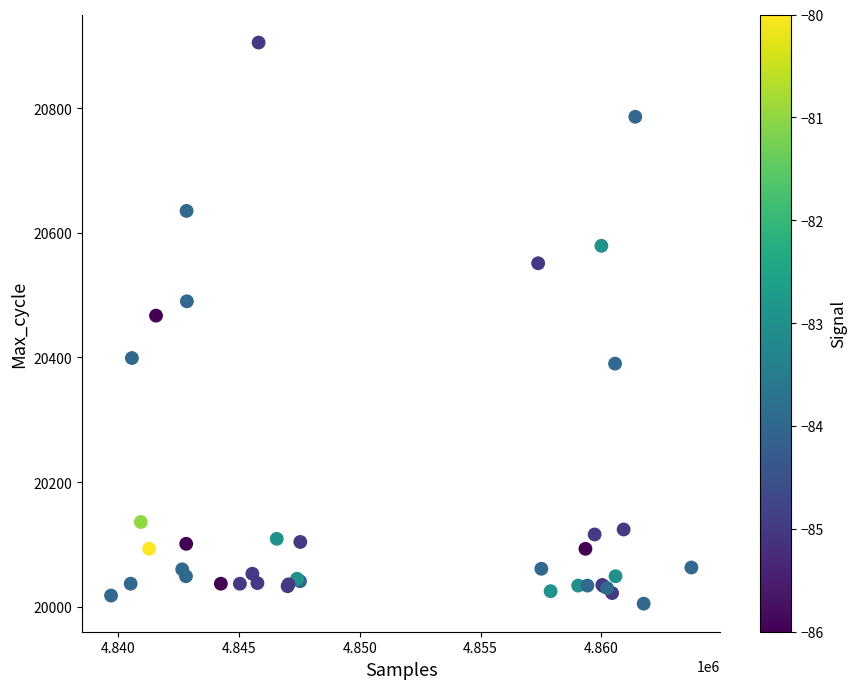

What Y value in the scatter plot is closest to 20455?

20467